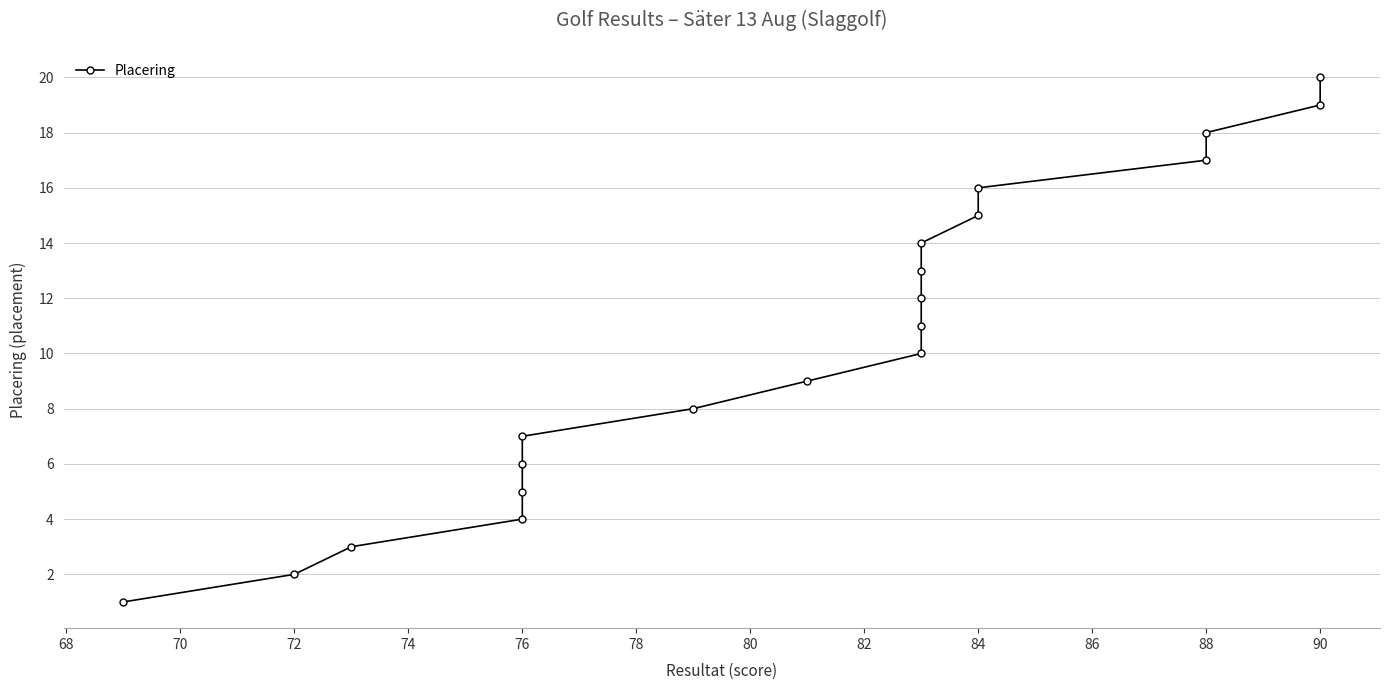

What is the difference between the maximum and minimum values?

19